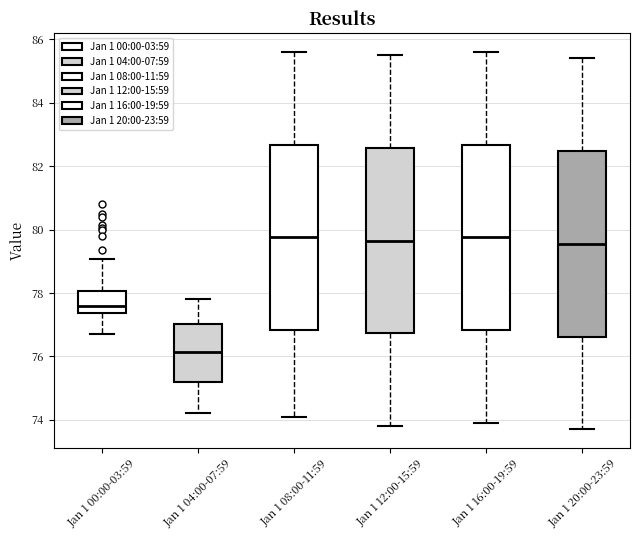

Reading left to right, read every box against the y-axis: the position of its median line, the range the box covers, and the ends of its whiskers. The values are not printed on the chart, so give them approximately, as read against the axis.

Jan 1 00:00-03:59: median 77.6, box 77.4 to 78.0, whiskers 76.8 to 79.0
Jan 1 04:00-07:59: median 76.2, box 75.2 to 77.0, whiskers 74.2 to 77.8
Jan 1 08:00-11:59: median 79.8, box 76.8 to 82.6, whiskers 74.2 to 85.6
Jan 1 12:00-15:59: median 79.6, box 76.8 to 82.6, whiskers 73.8 to 85.6
Jan 1 16:00-19:59: median 79.8, box 76.8 to 82.6, whiskers 74.0 to 85.6
Jan 1 20:00-23:59: median 79.6, box 76.6 to 82.4, whiskers 73.8 to 85.4